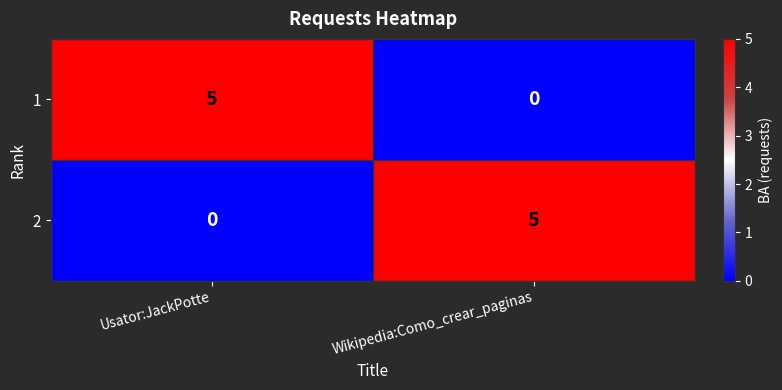

What is the total value across all series at Wikipedia:Como_crear_paginas?

5